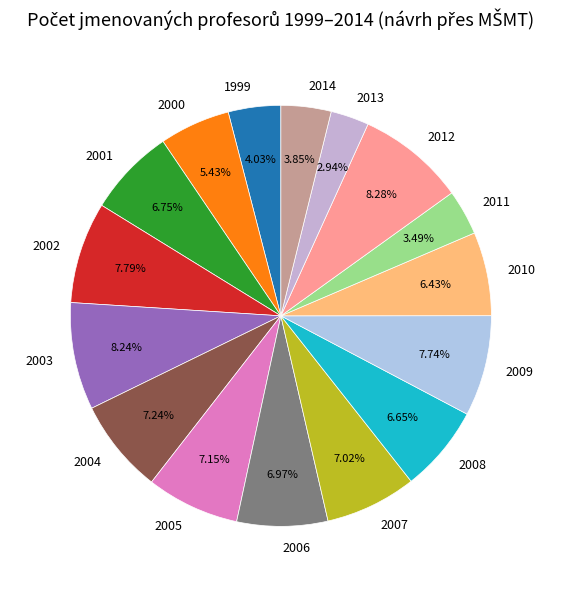

To the nearest percent, what is the difference between the 2009 and 2005 slice percentages?

1%